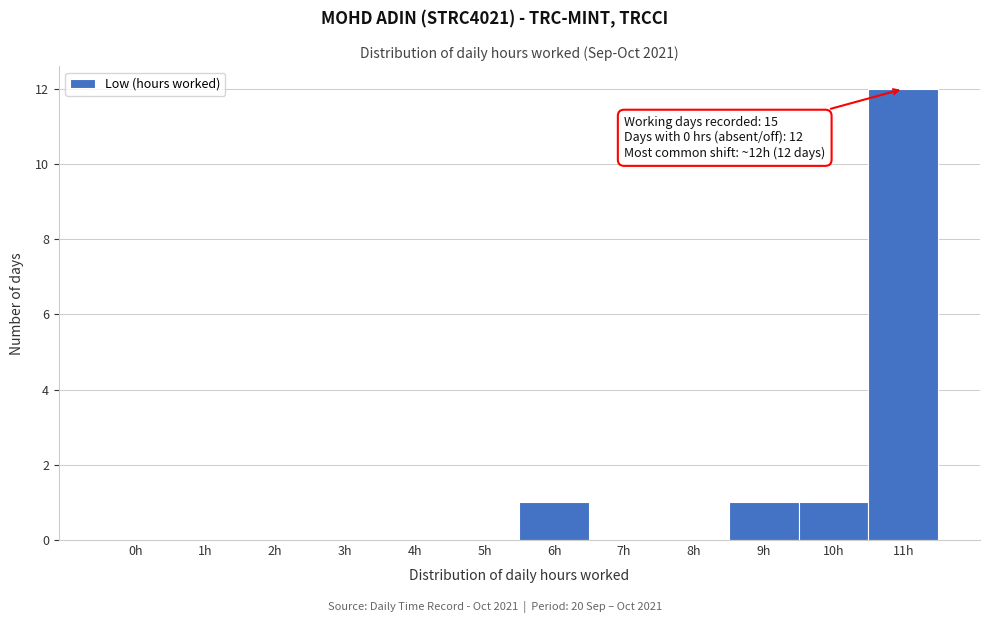

Reading left to right, transcribe all the data shown in this chart.

0h=0	1h=0	2h=0	3h=0	4h=0	5h=0	6h=1	7h=0	8h=0	9h=1	10h=1	11h=12